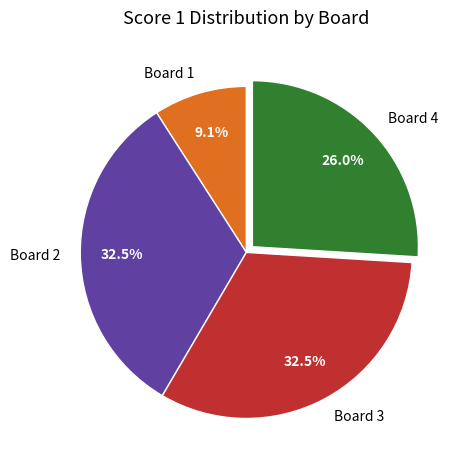

Is Board 4 the majority of the pie?

No